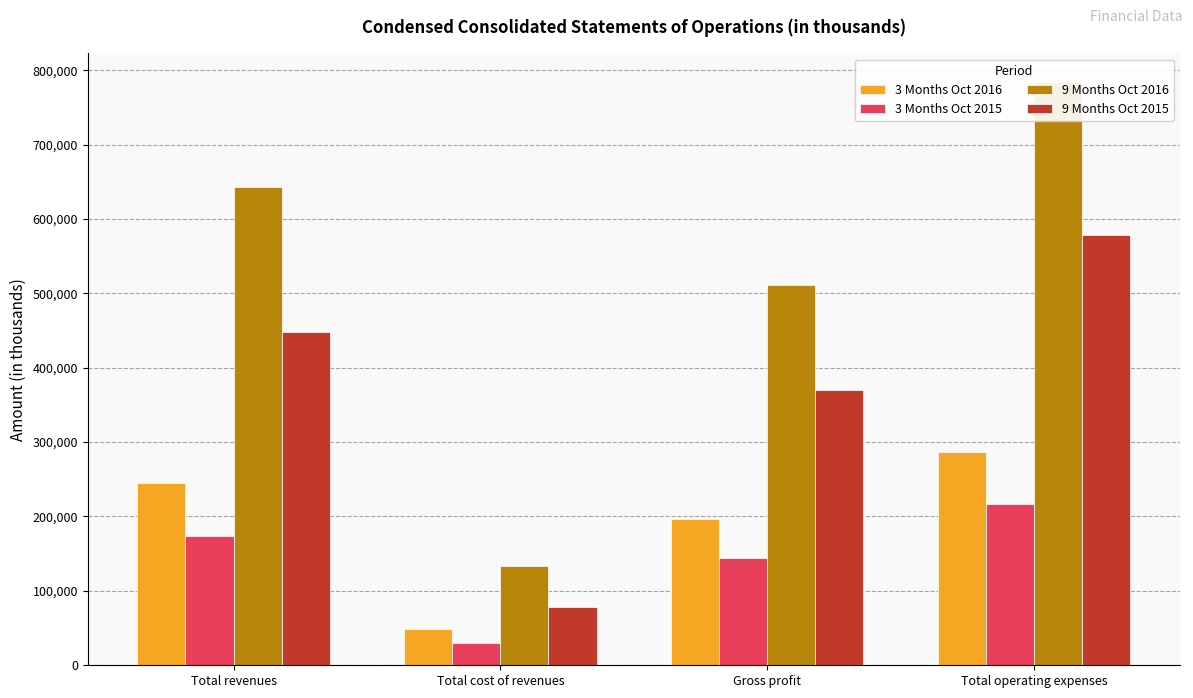

What is the difference between the 9 Months Oct 2015 values at Gross profit and Total operating expenses?

208892